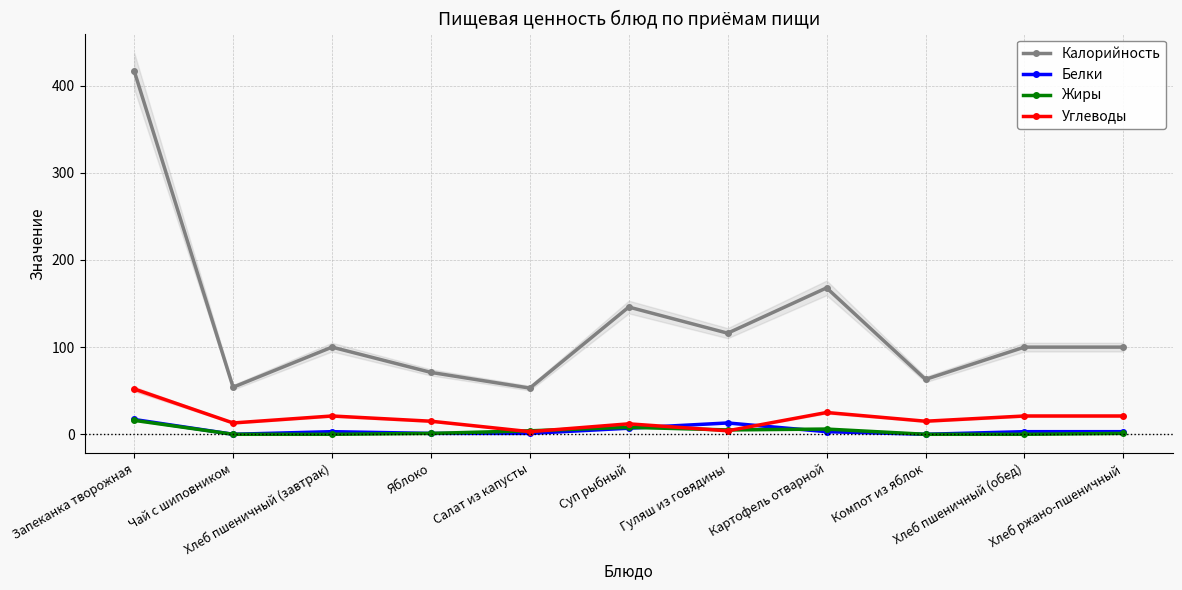

Reading left to right, extract all data points from this chart.

Калорийность: Запеканка творожная=417	Чай с шиповником=54	Хлеб пшеничный (завтрак)=100	Яблоко=71	Салат из капусты=53	Суп рыбный=146	Гуляш из говядины=116	Картофель отварной=168	Компот из яблок=63	Хлеб пшеничный (обед)=100	Хлеб ржано-пшеничный=100
Белки: Запеканка творожная=17	Чай с шиповником=0	Хлеб пшеничный (завтрак)=3	Яблоко=1	Салат из капусты=1	Суп рыбный=7	Гуляш из говядины=13	Картофель отварной=3	Компот из яблок=0	Хлеб пшеничный (обед)=3	Хлеб ржано-пшеничный=3
Жиры: Запеканка творожная=16	Чай с шиповником=0	Хлеб пшеничный (завтрак)=0	Яблоко=1	Салат из капусты=4	Суп рыбный=8	Гуляш из говядины=5	Картофель отварной=6	Компот из яблок=0	Хлеб пшеничный (обед)=0	Хлеб ржано-пшеничный=1
Углеводы: Запеканка творожная=52	Чай с шиповником=13	Хлеб пшеничный (завтрак)=21	Яблоко=15	Салат из капусты=3	Суп рыбный=12	Гуляш из говядины=4	Картофель отварной=25	Компот из яблок=15	Хлеб пшеничный (обед)=21	Хлеб ржано-пшеничный=21